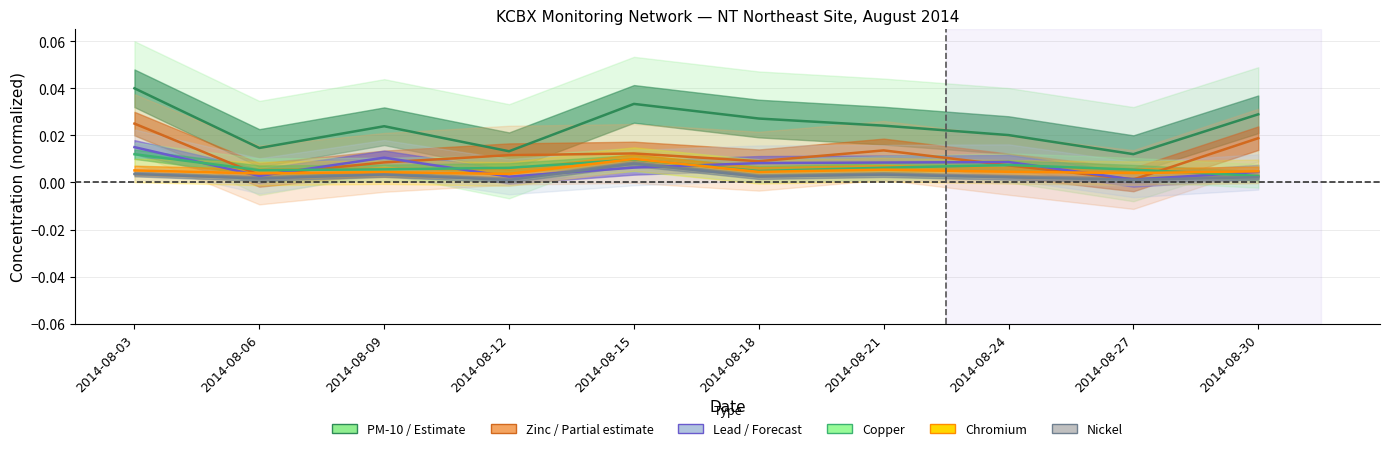

Does the chart display data point markers on the line(s)?

No